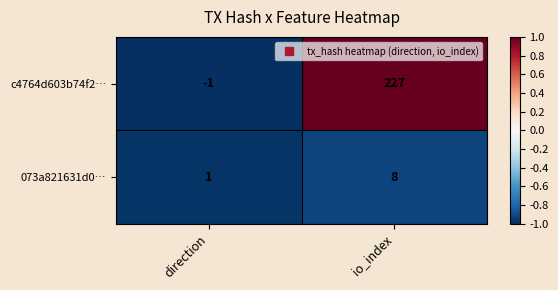

Which series changed the most between direction and io_index?

c4764d603b74f2…